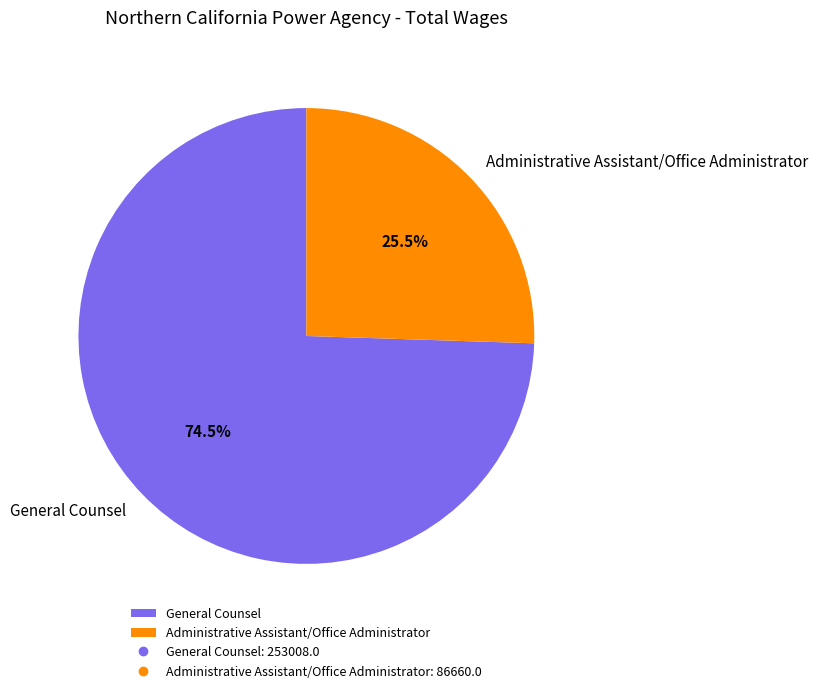

Which category has the biggest portion of the pie?

General Counsel